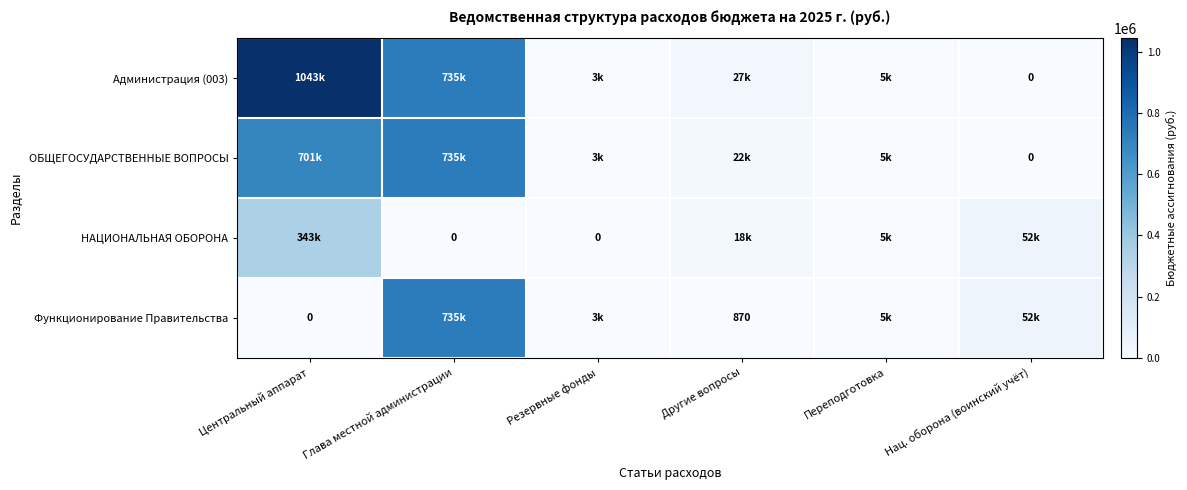

How many categories are shown in the chart?

6